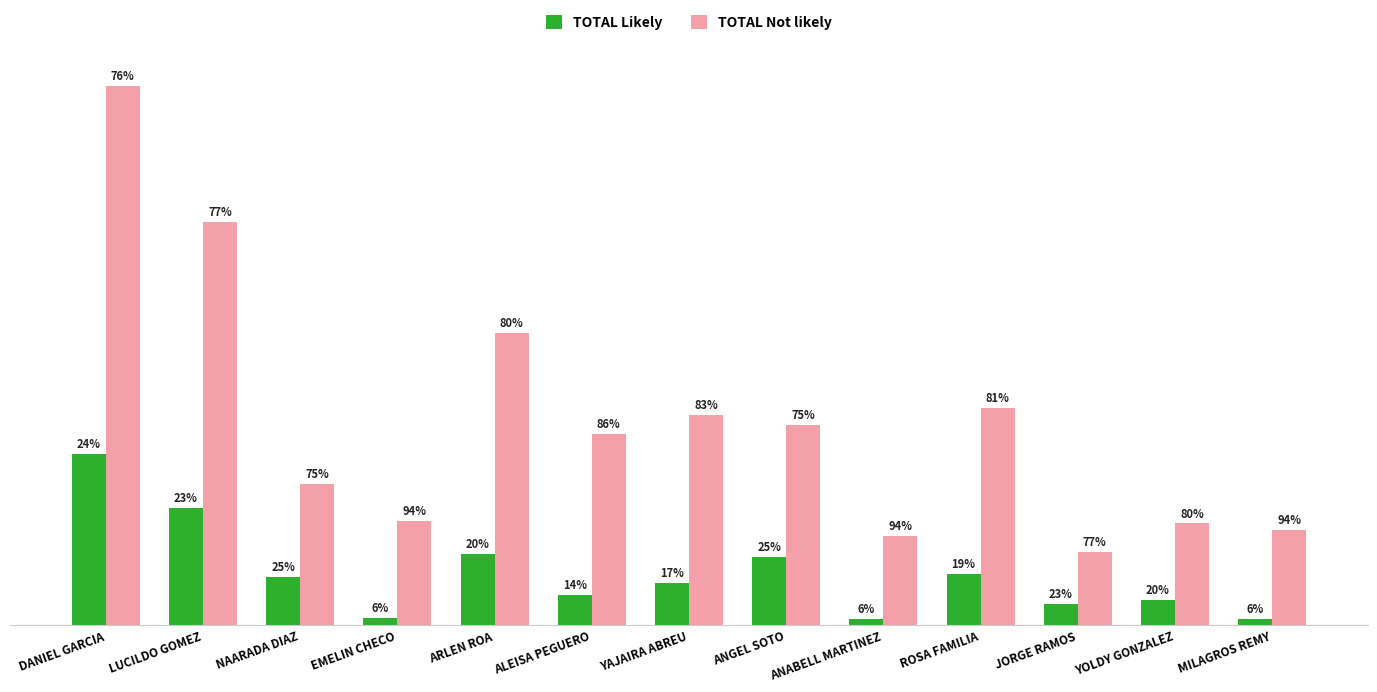

What is the label of the 11th bar from the left?

JORGE RAMOS